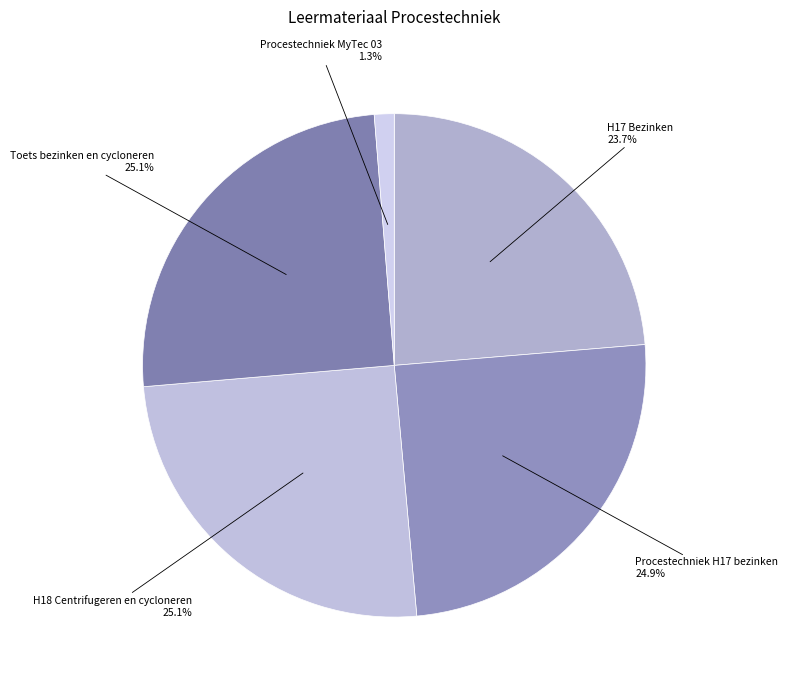

Is Procestechniek MyTec 03 the majority of the pie?

No